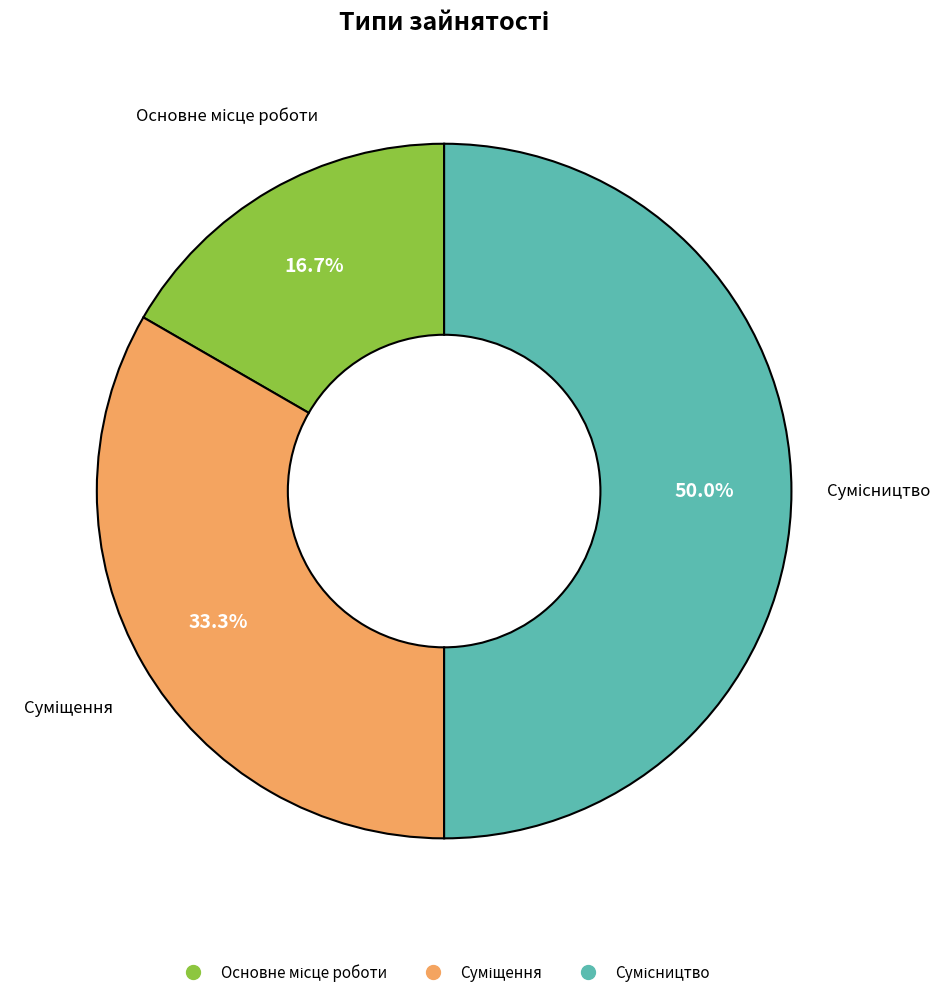

Count the number of slices in the pie.

3